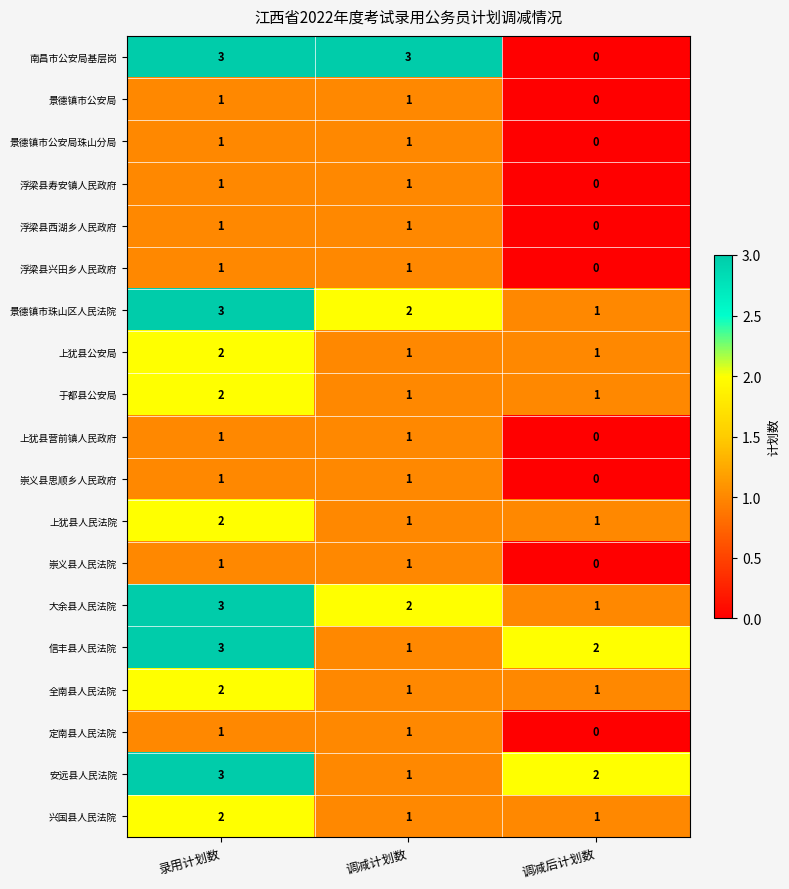

Which series changed the most between 录用计划数 and 调减后计划数?

南昌市公安局基层岗